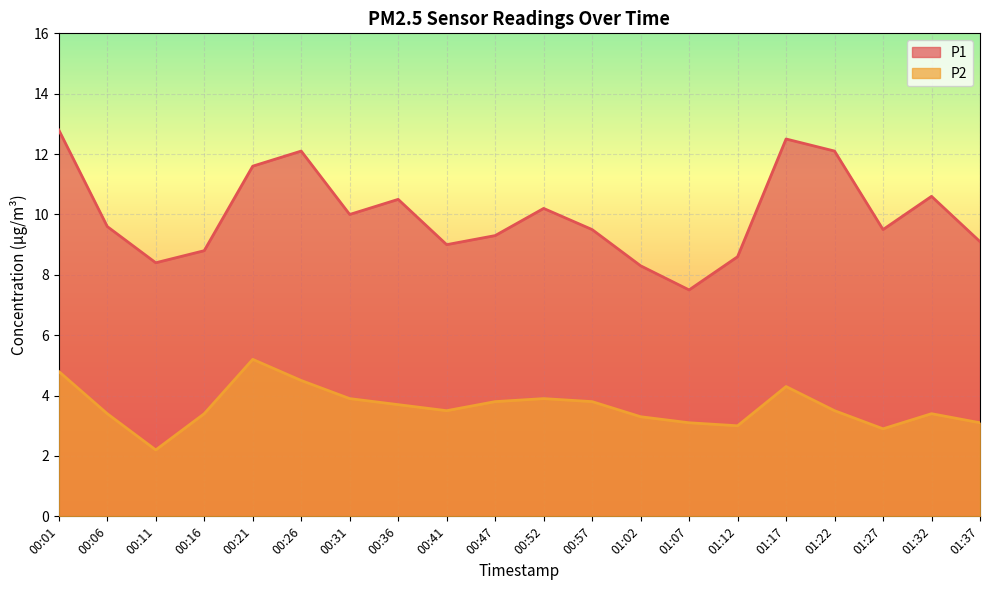

Reading right to left, transcribe all the data shown in this chart.

P1: 9.1	10.6	9.5	12.1	12.5	8.6	7.5	8.3	9.5	10.2	9.3	9.0	10.5	10.0	12.1	11.6	8.8	8.4	9.6	12.8
P2: 3.1	3.4	2.9	3.5	4.3	3.0	3.1	3.3	3.8	3.9	3.8	3.5	3.7	3.9	4.5	5.2	3.4	2.2	3.4	4.8